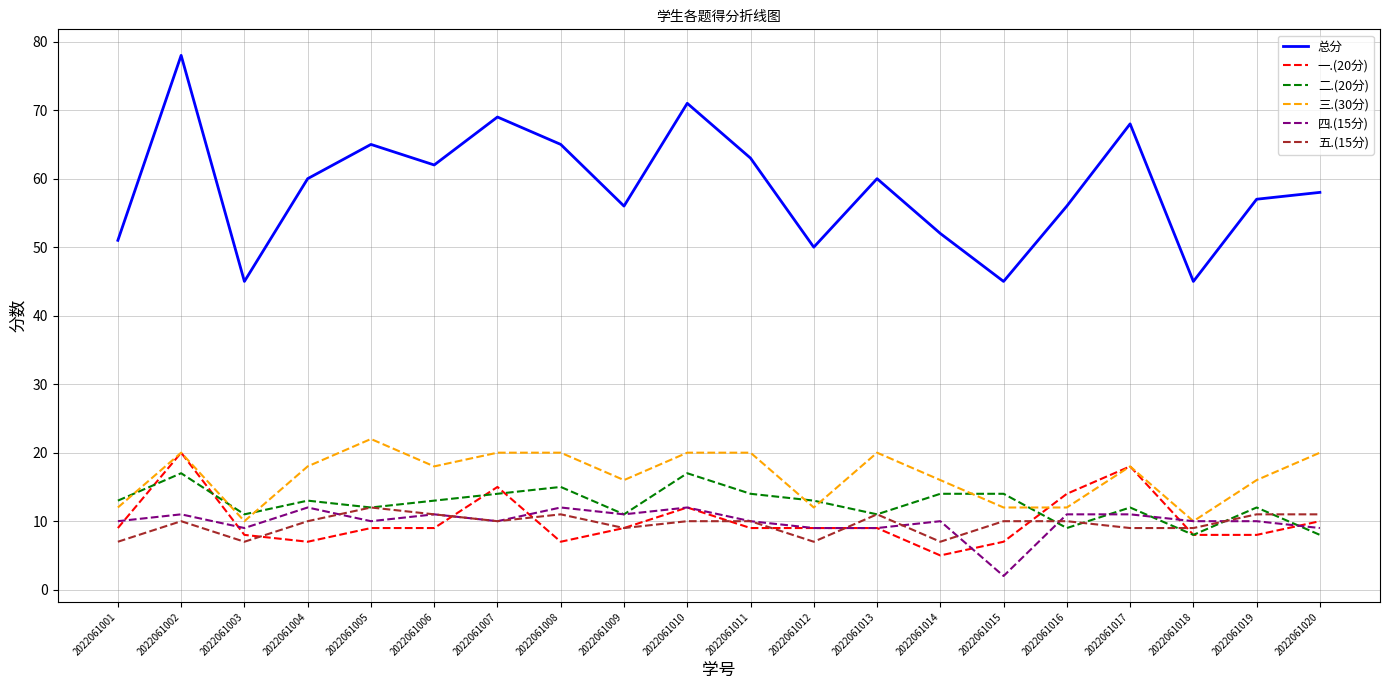

What is the total value across all series at 2022061014?

104